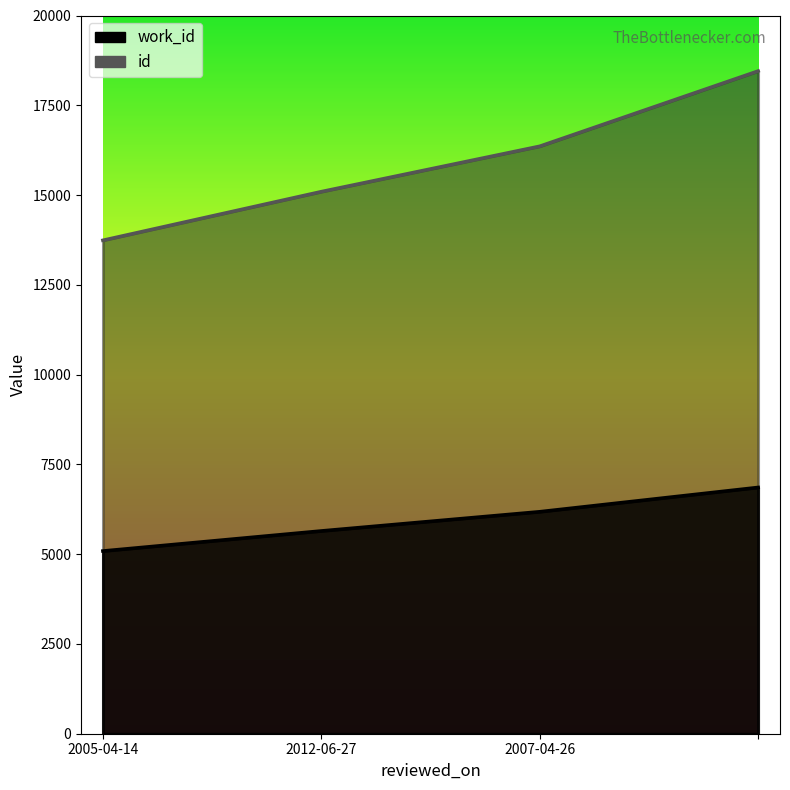

What is the total value across all series at 2012-06-27?

20742